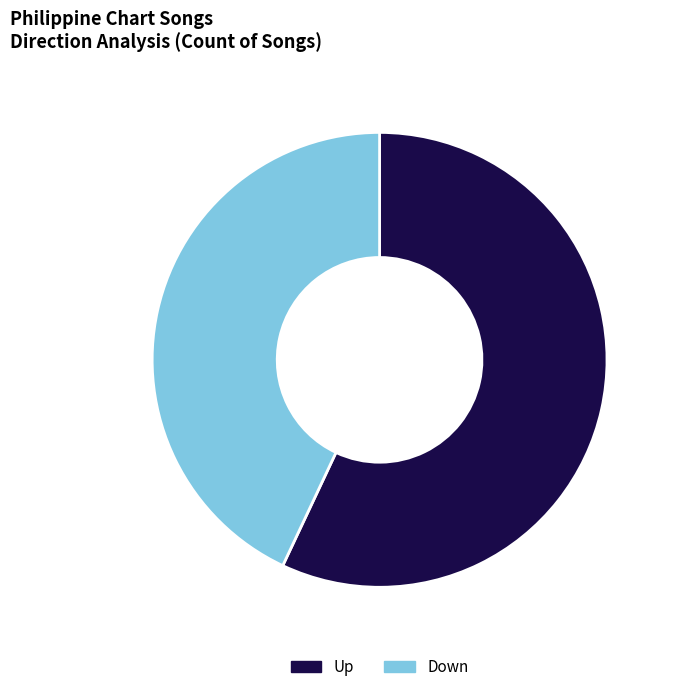

Which slice is the smallest?

Down